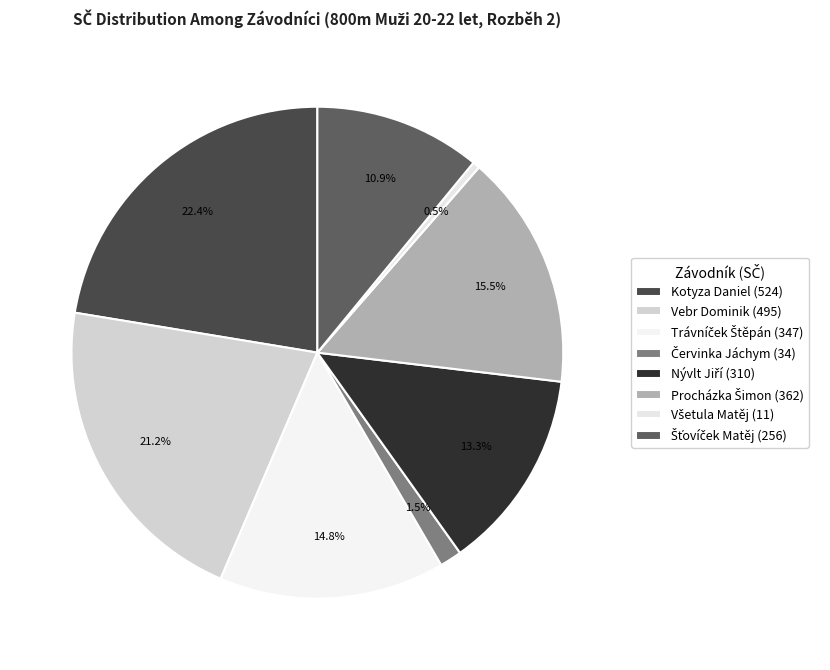

How many slices are in this pie chart?

8